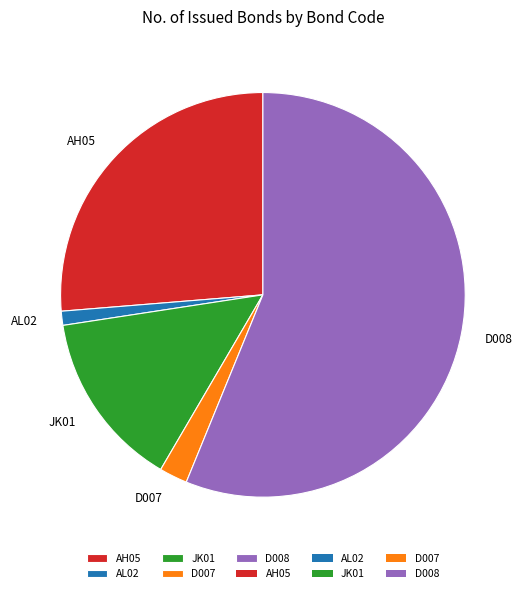

Rank the categories by value from lowest to highest.

AL02, D007, JK01, AH05, D008